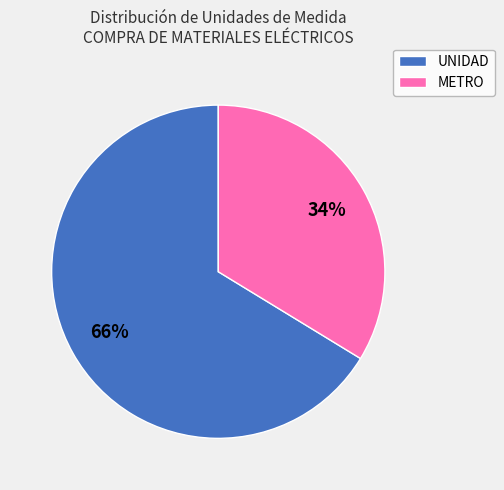

What is the largest slice in the pie chart?

UNIDAD